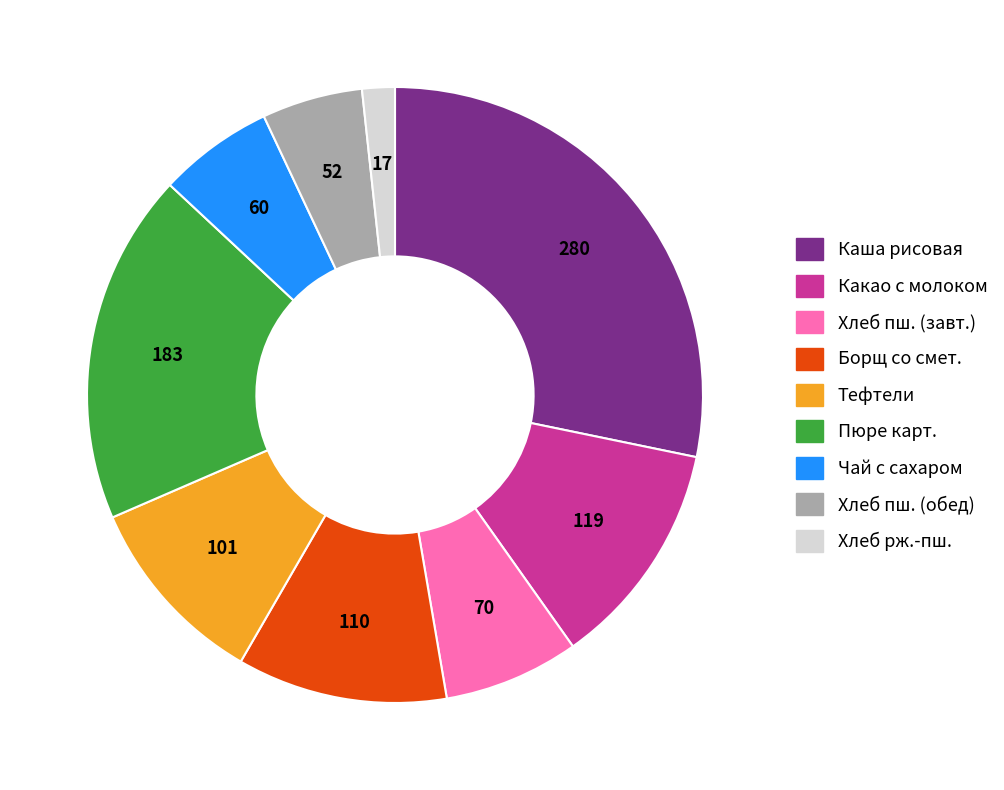

What is the ratio of the value at Хлеб пш. (обед) to the value at Борщ со смет.?

0.5